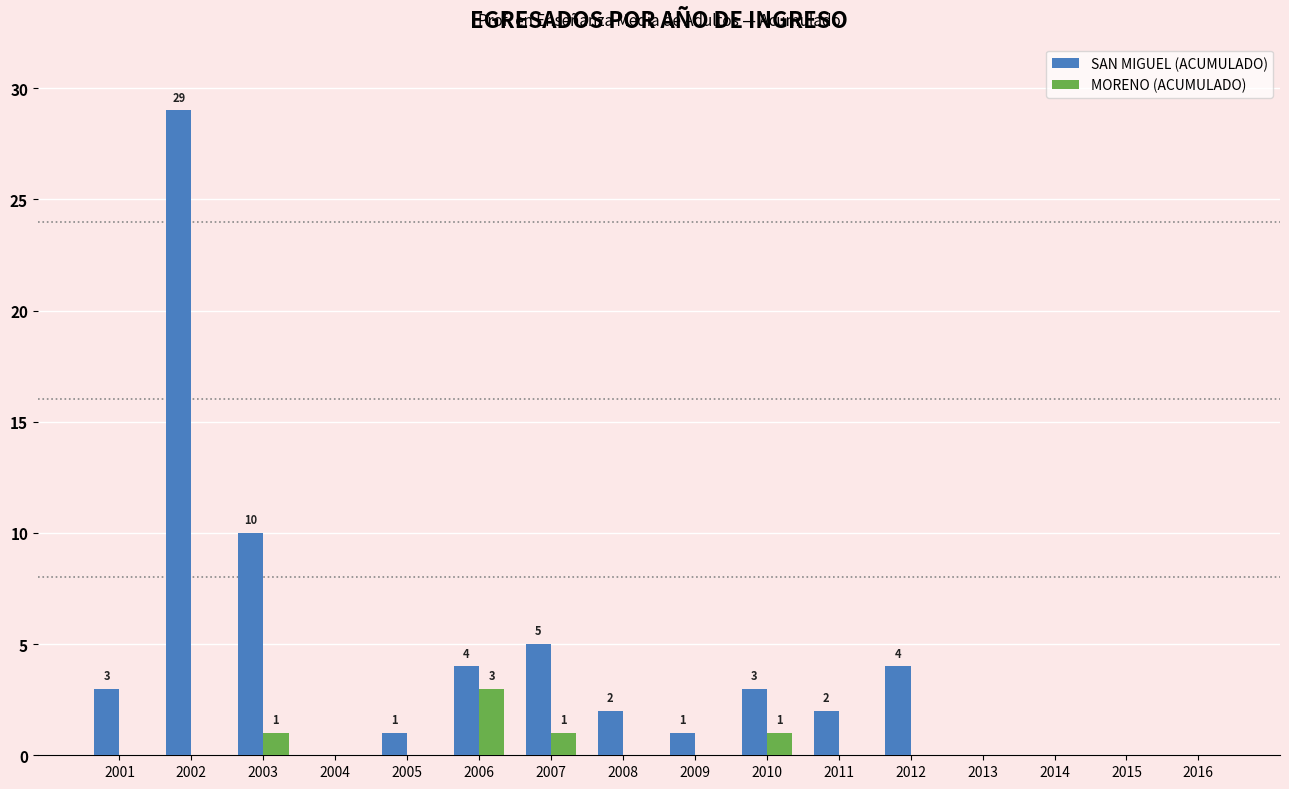

What is the sum of the SAN MIGUEL (ACUMULADO) values at 2016 and 2006?

4